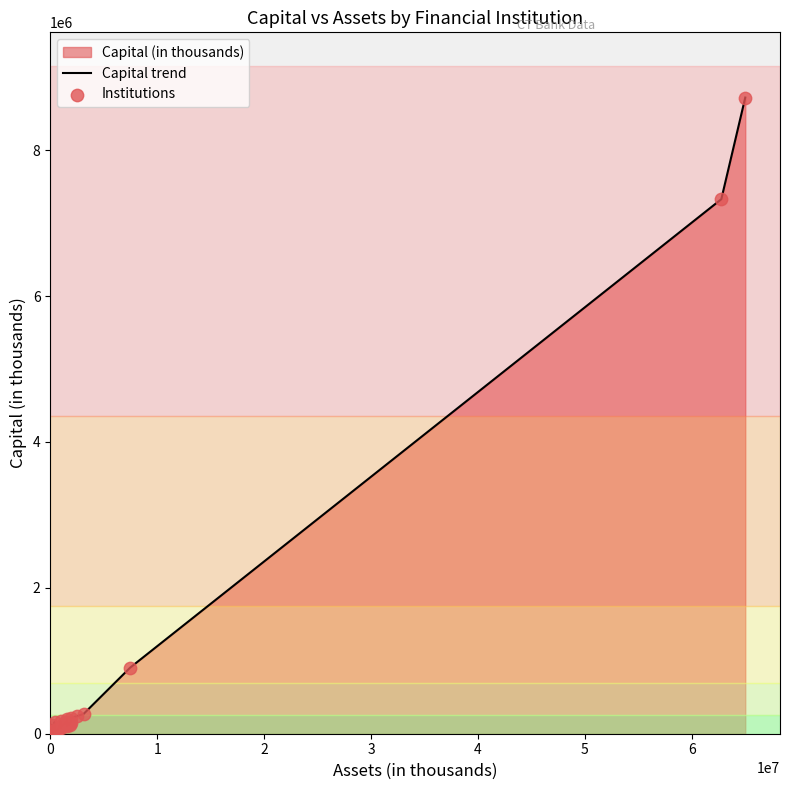

At how many categories does at least one series exceed 5524475?

2